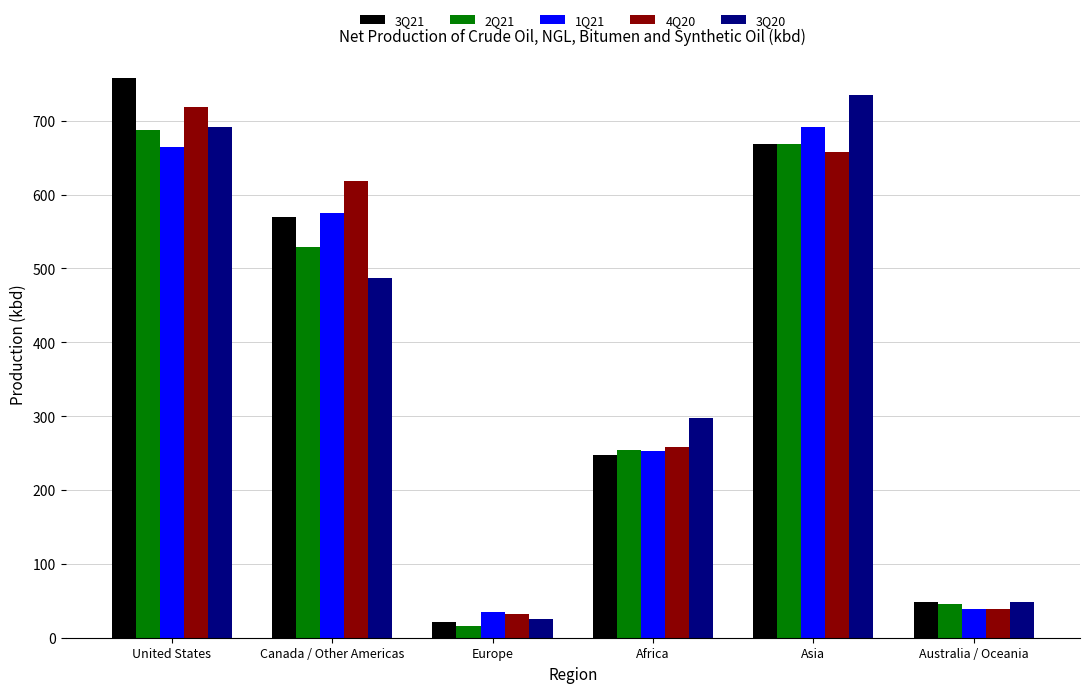

Is the value of 4Q20 at Africa greater than the value of 2Q21 at Asia?

No